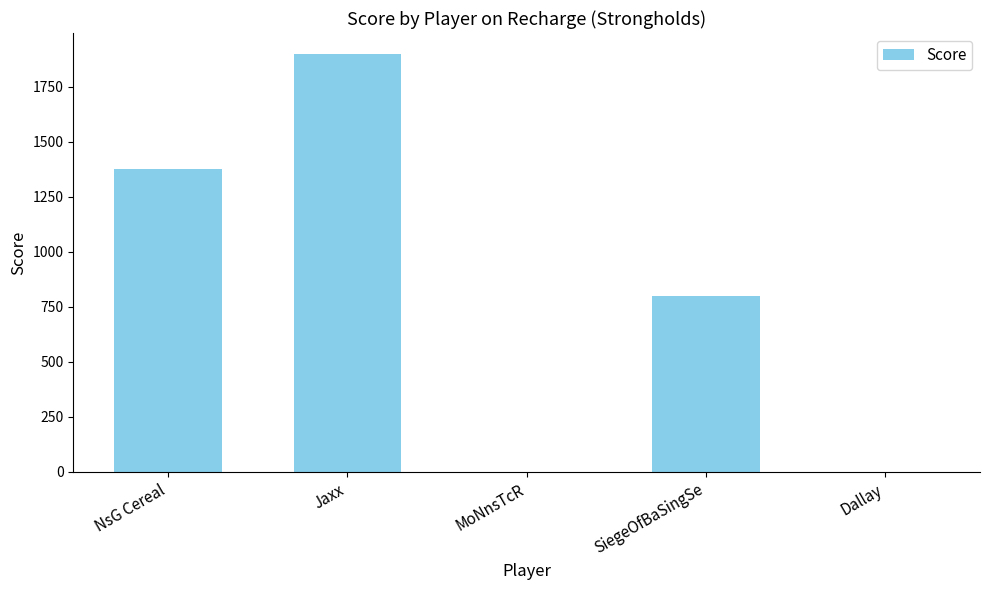

Count the values in the range 0 to 1375.

4